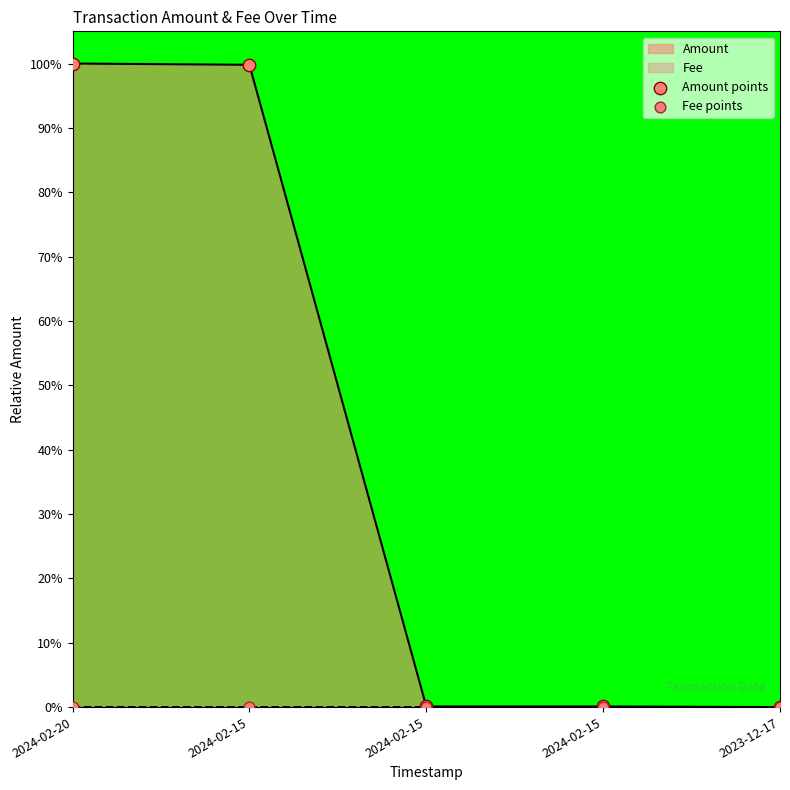

At which category is the sum across all series the highest?

2024-02-20